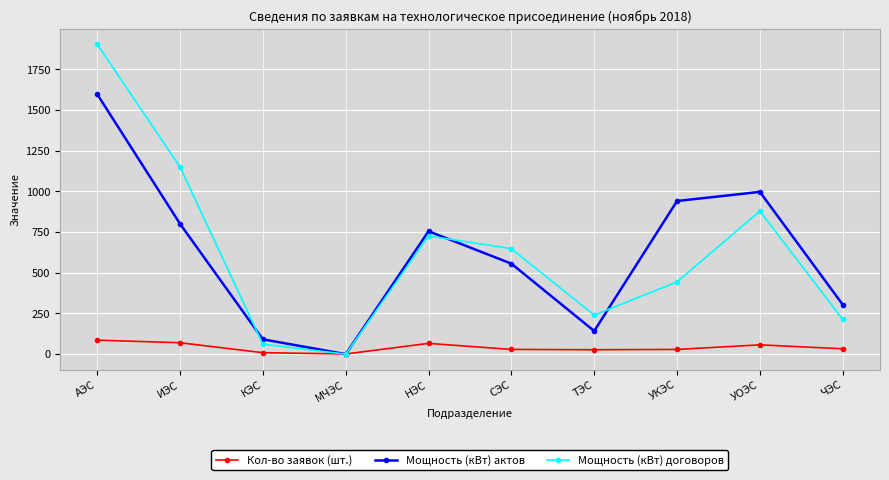

Between which two adjacent categories do Кол-во заявок (шт.) and Мощность (кВт) договоров first intersect?

КЭС and МЧЭС